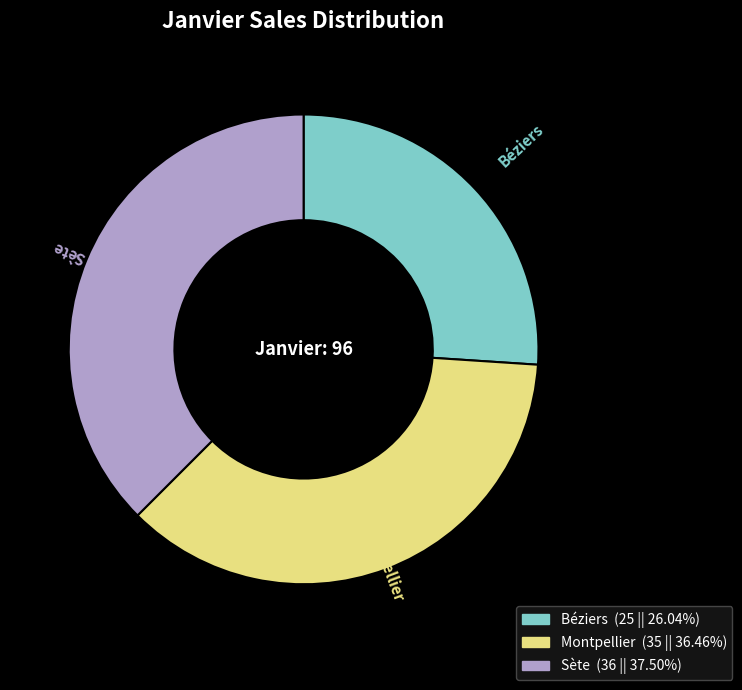

Does any single category account for the majority?

No